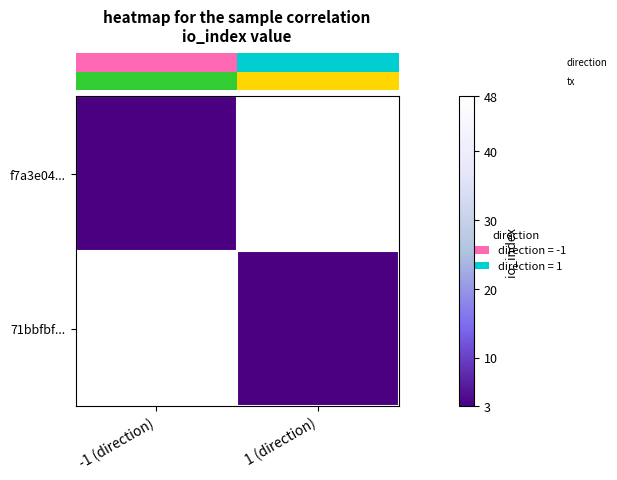

At which category is the sum across all series the highest?

-1 (direction)